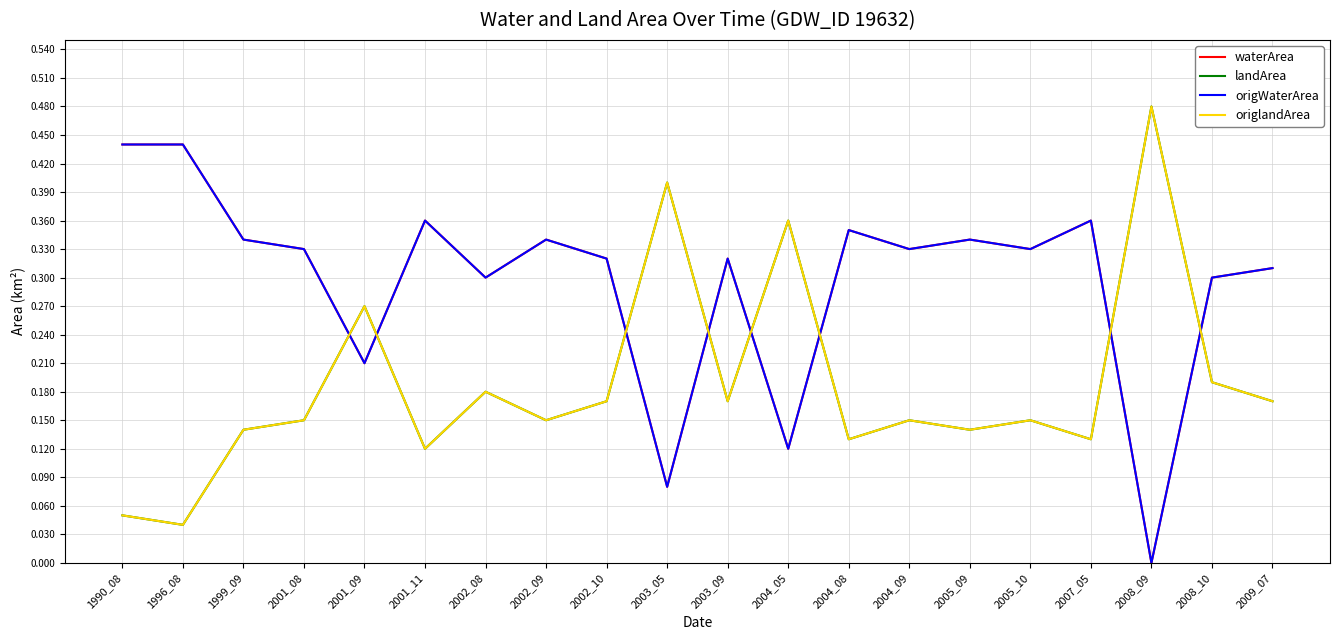

Does the chart have visible grid lines?

Yes